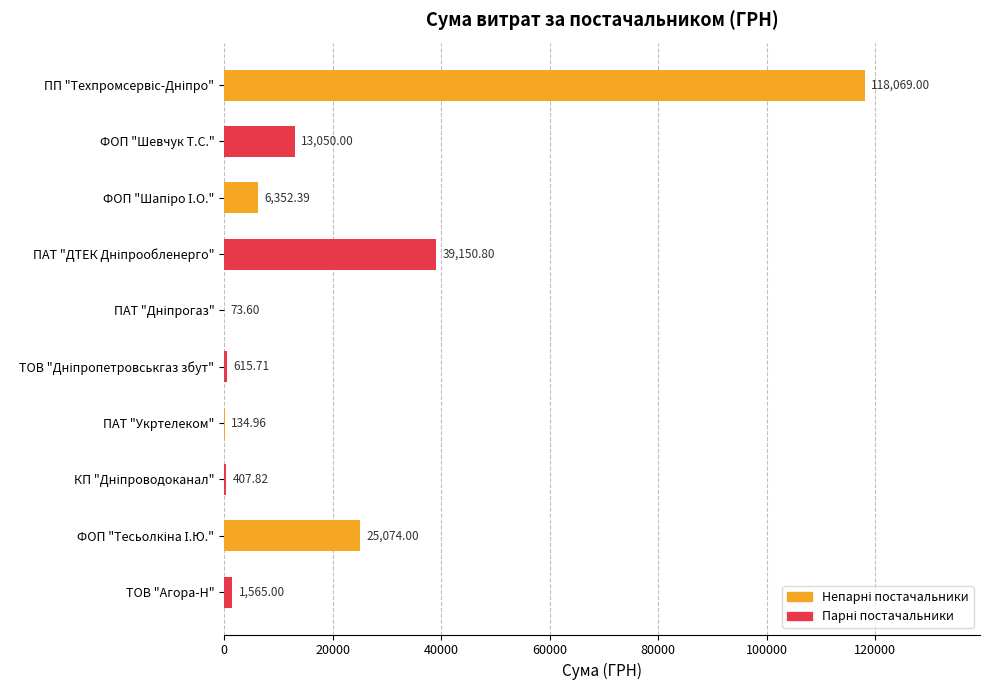

How many data points are above 6352?

5